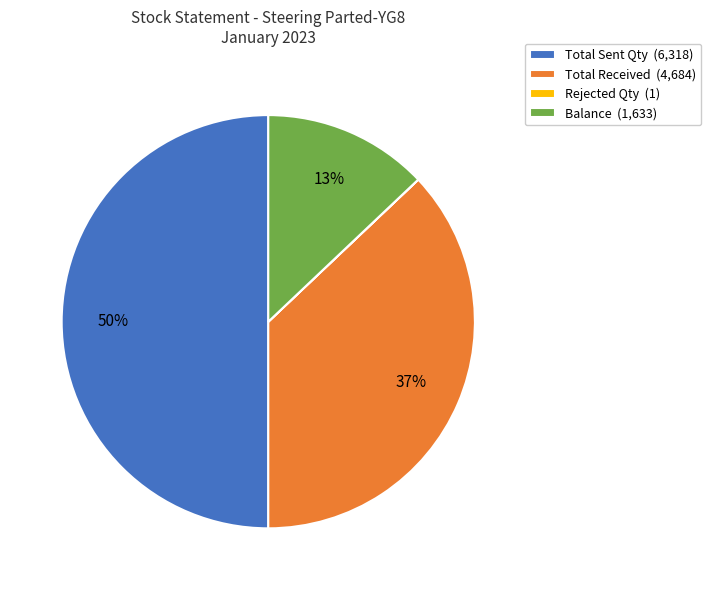

To the nearest percent, what percentage of the pie is Balance?

13%